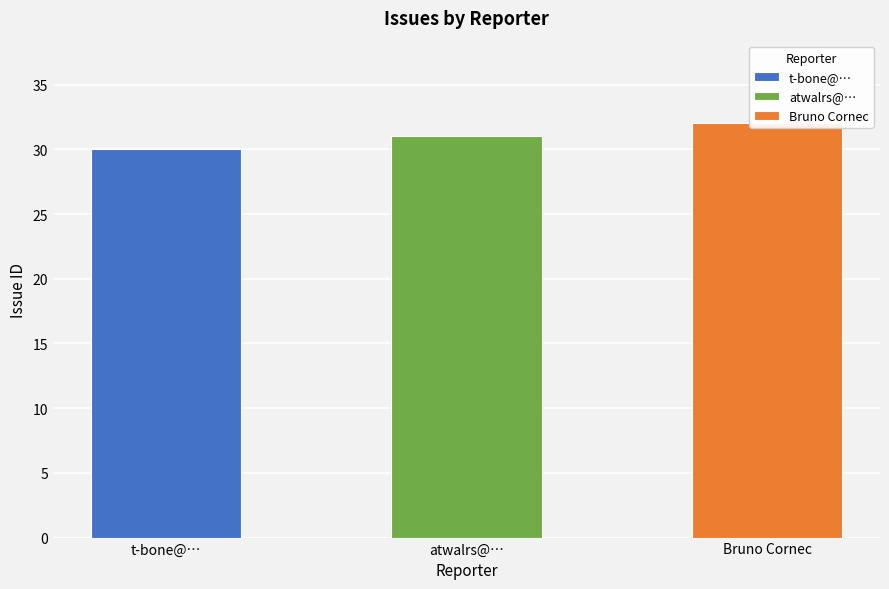

What is the label of the 1st bar from the right?

Bruno Cornec